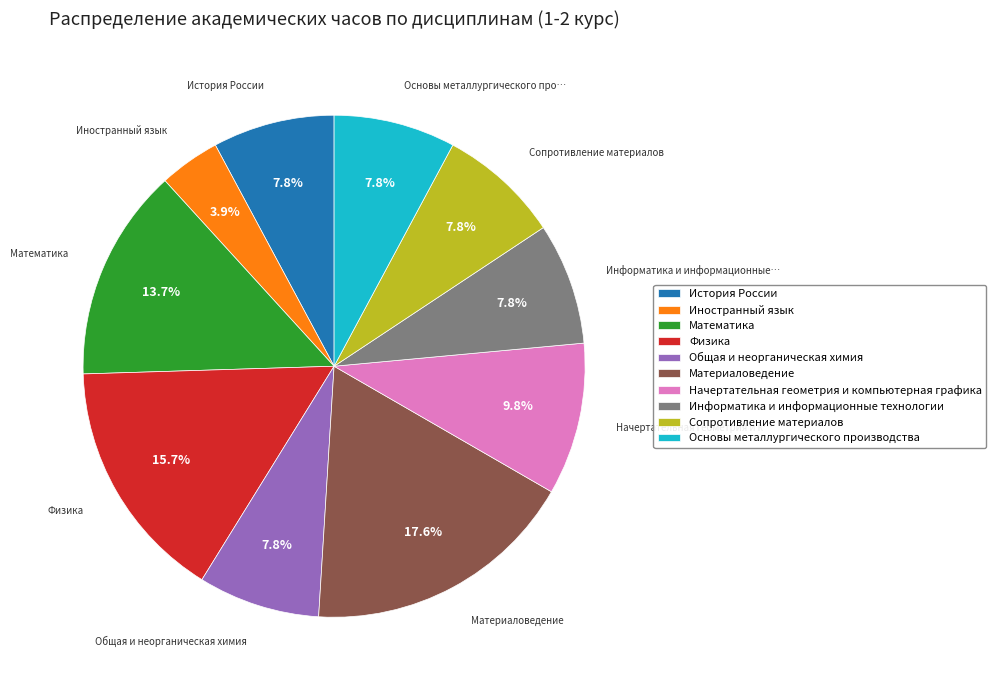

How many segments does this pie chart have?

10